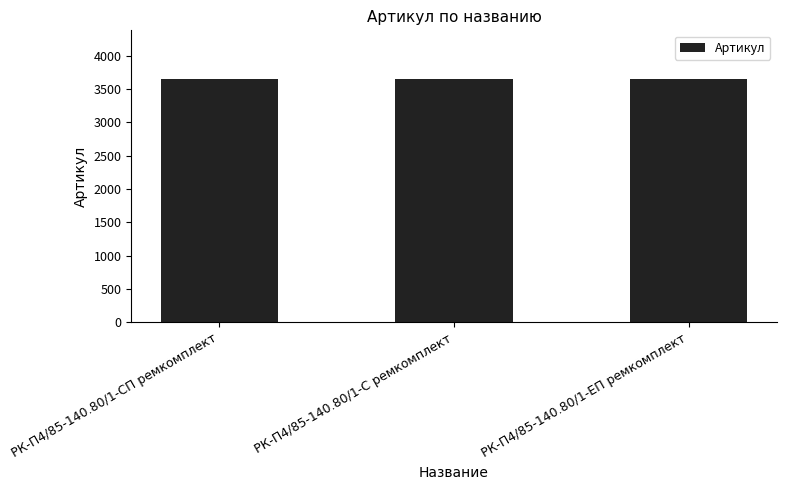

Is it true that the value at РК-П4/85-140.80/1-СП ремкомплект is 3648?

True